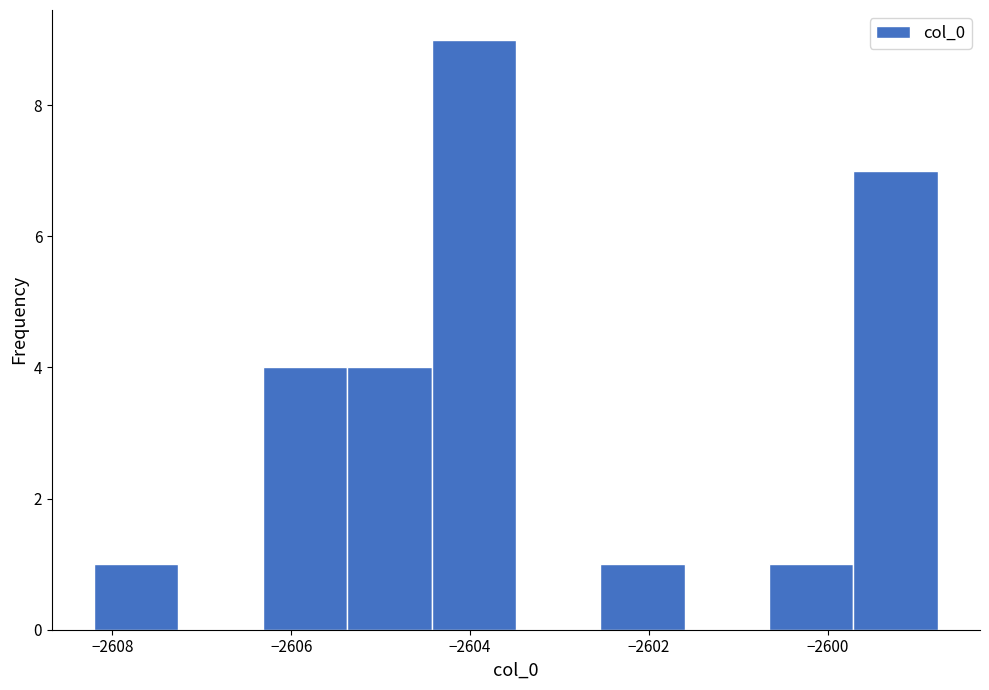

How tall is the bar that spans -2599.8 to -2598.8 on the x-axis? Neither the bar edges nor the heights are printed on the chart, so give them approximately, as read against the axes.

7